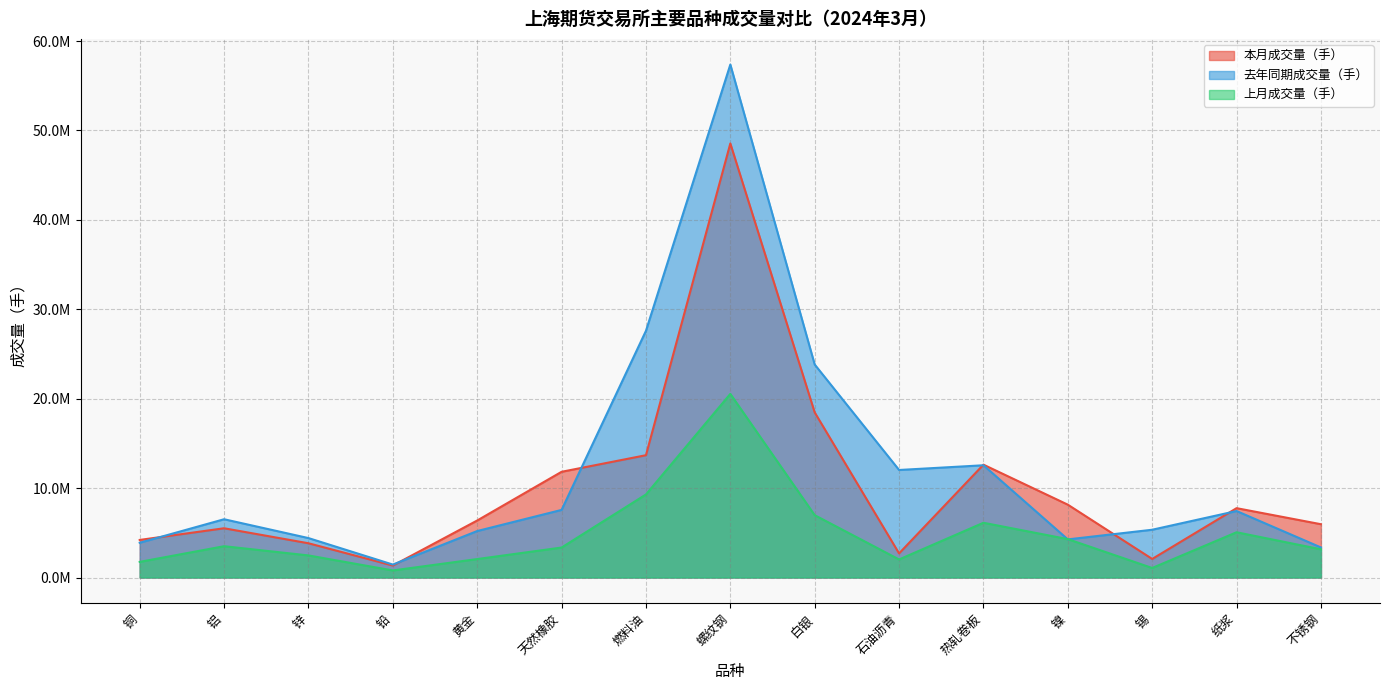

At 镍, list the series in order from largest to smallest.

本月成交量（手）, 上月成交量（手）, 去年同期成交量（手）